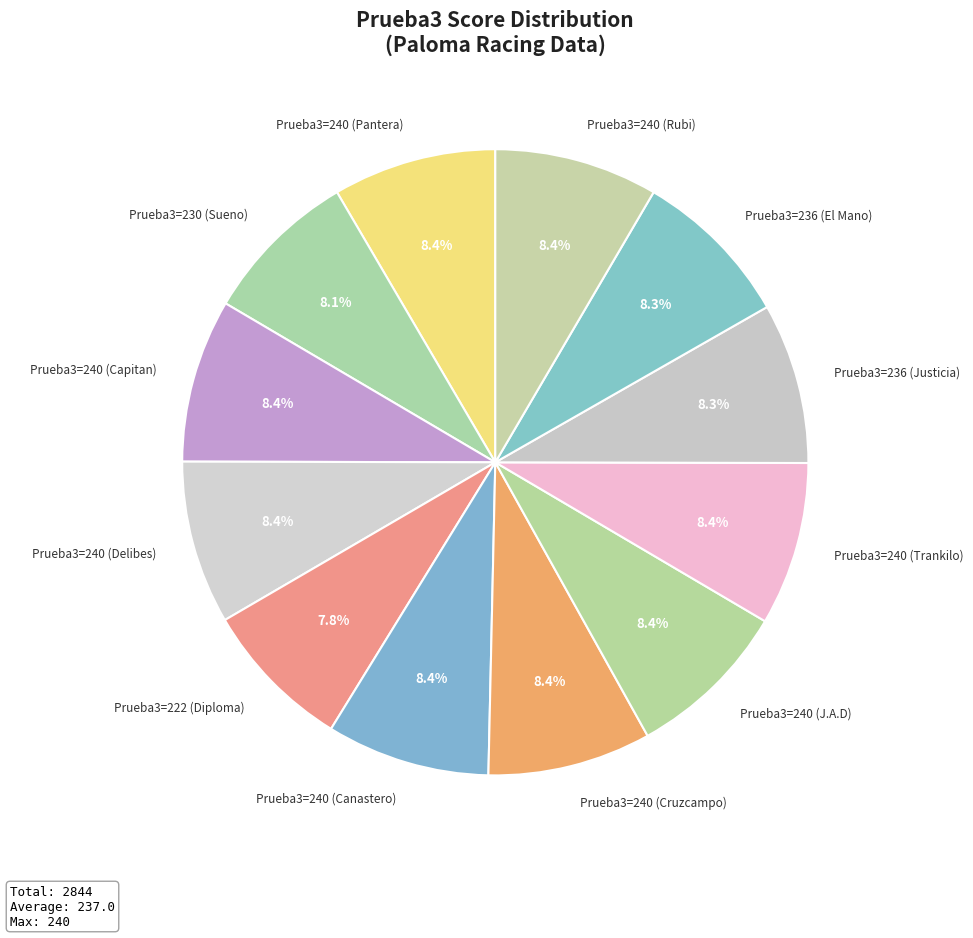

Count the number of slices in the pie.

12